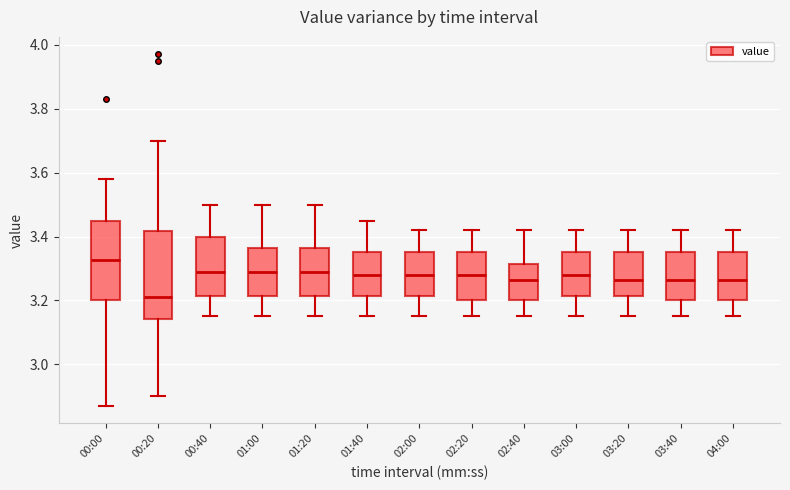

Reading left to right, read every box against the y-axis: the position of its median line, the range the box covers, and the ends of its whiskers. The values are not printed on the chart, so give them approximately, as read against the axis.

00:00: median 3.32, box 3.20 to 3.46, whiskers 2.88 to 3.58
00:20: median 3.22, box 3.14 to 3.42, whiskers 2.90 to 3.70
00:40: median 3.30, box 3.22 to 3.40, whiskers 3.16 to 3.50
01:00: median 3.30, box 3.22 to 3.36, whiskers 3.16 to 3.50
01:20: median 3.30, box 3.22 to 3.36, whiskers 3.16 to 3.50
01:40: median 3.28, box 3.22 to 3.36, whiskers 3.16 to 3.46
02:00: median 3.28, box 3.22 to 3.36, whiskers 3.16 to 3.42
02:20: median 3.28, box 3.20 to 3.36, whiskers 3.16 to 3.42
02:40: median 3.26, box 3.20 to 3.32, whiskers 3.16 to 3.42
03:00: median 3.28, box 3.22 to 3.36, whiskers 3.16 to 3.42
03:20: median 3.26, box 3.22 to 3.36, whiskers 3.16 to 3.42
03:40: median 3.26, box 3.20 to 3.36, whiskers 3.16 to 3.42
04:00: median 3.26, box 3.20 to 3.36, whiskers 3.16 to 3.42